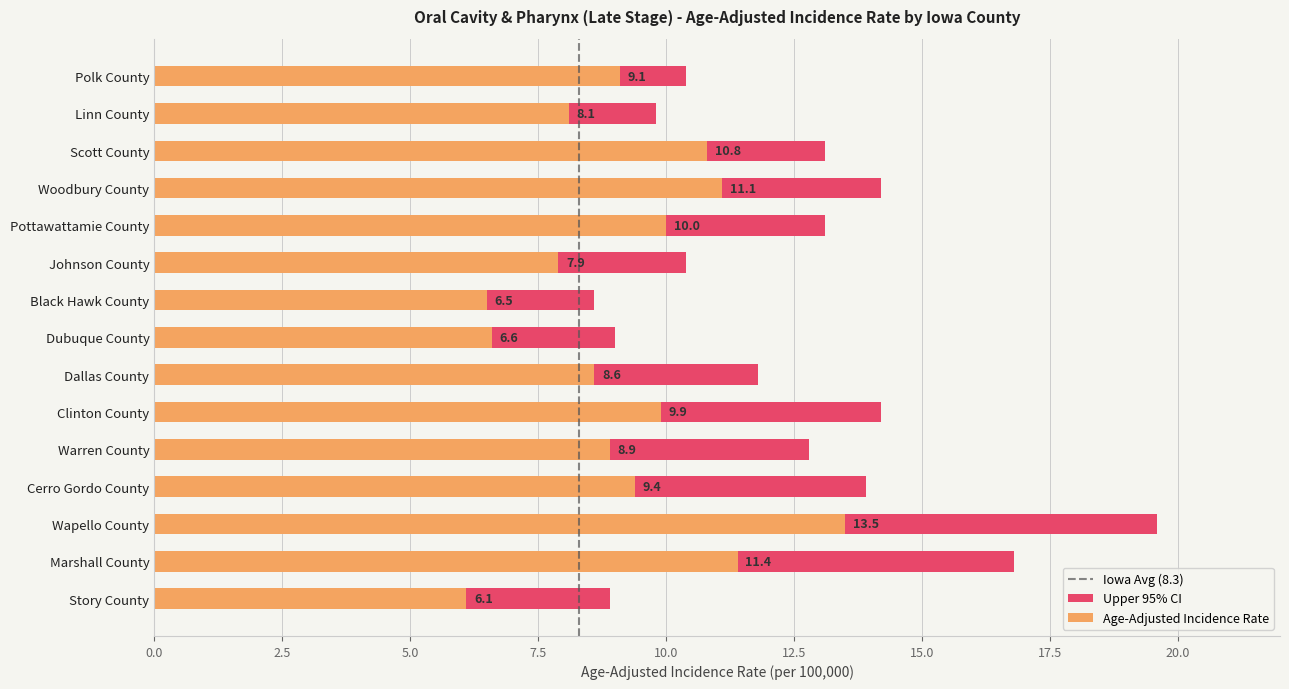

What is the value of the 7th bar from the left?

6.5